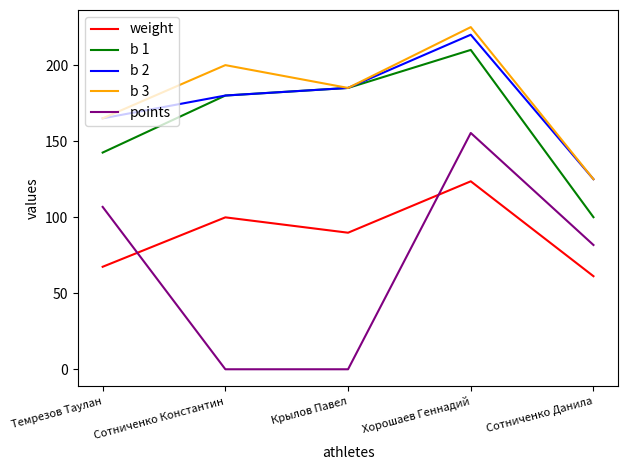

What are all the series names shown in the legend?

weight, b 1, b 2, b 3, points